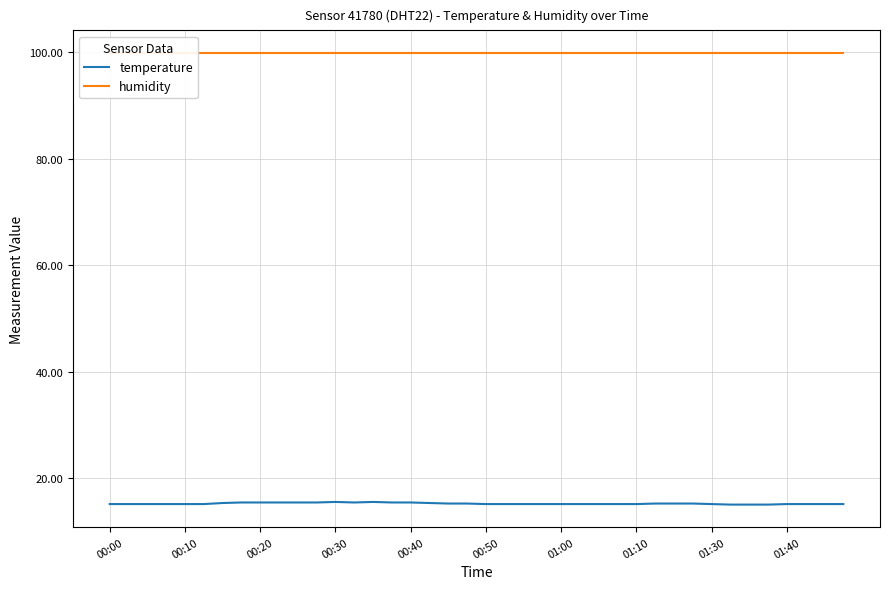

True or false: humidity has a value of 99.9 at 25.

True